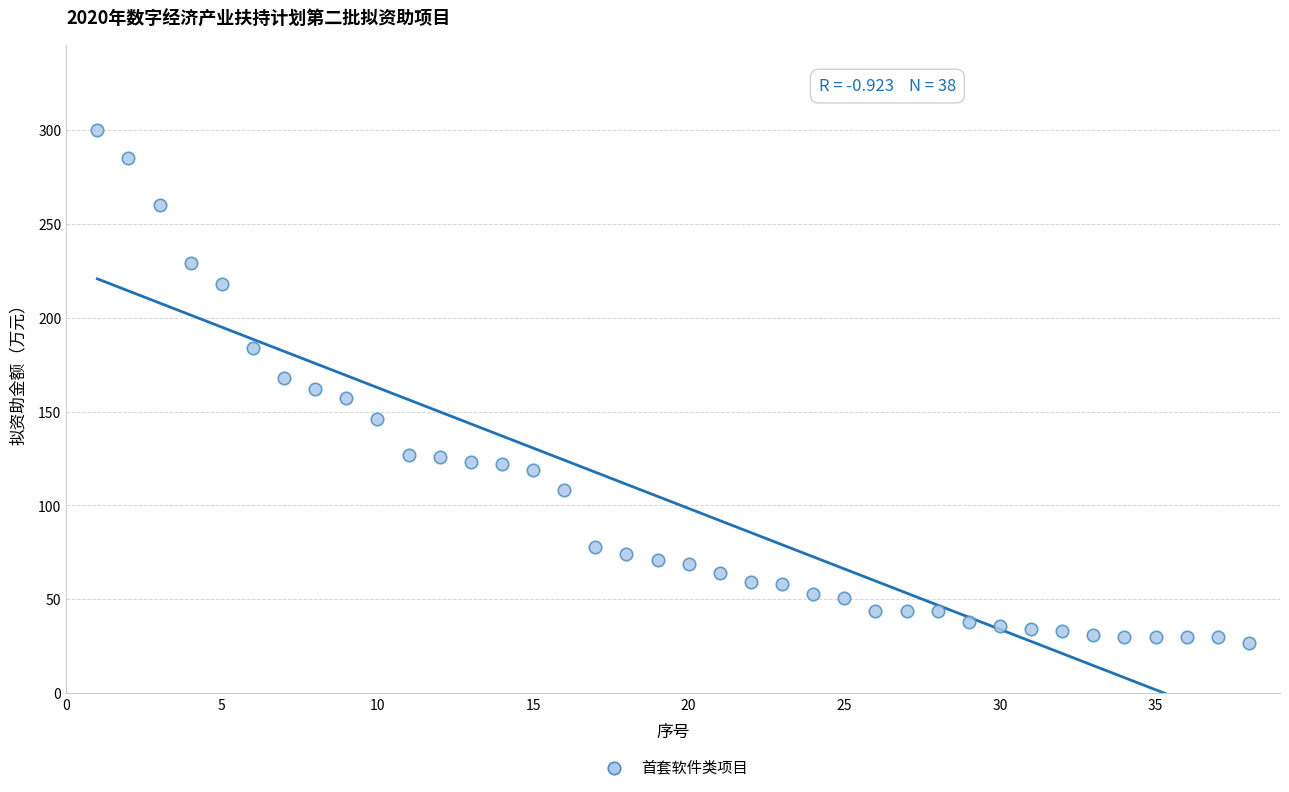

What is the range of X values (max minus min)?

37